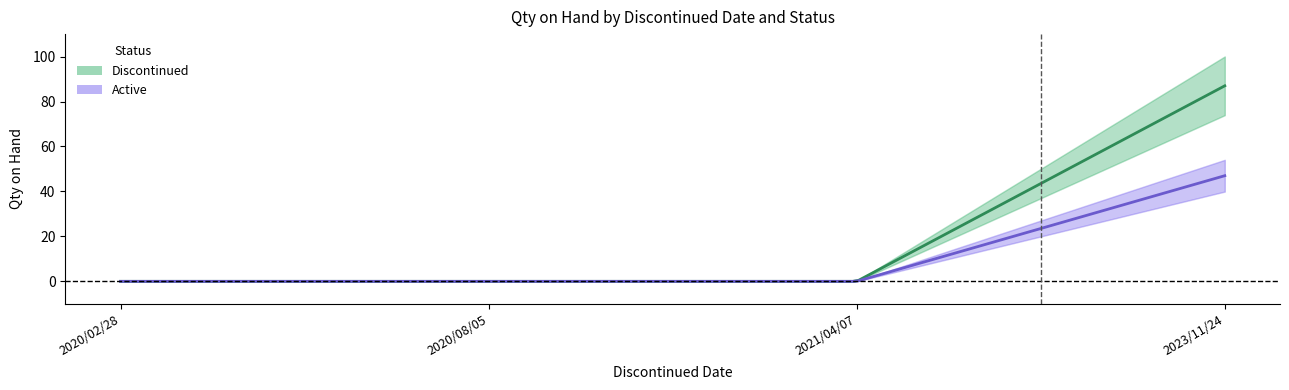

What is the difference between the maximum and second lowest values in the Active series?

47